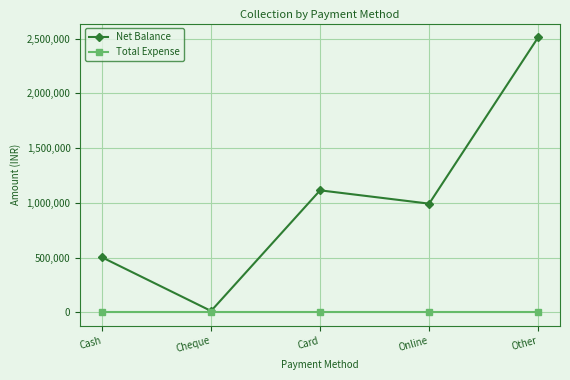

What is the sum of the Net Balance values at Other and Online?

3505531